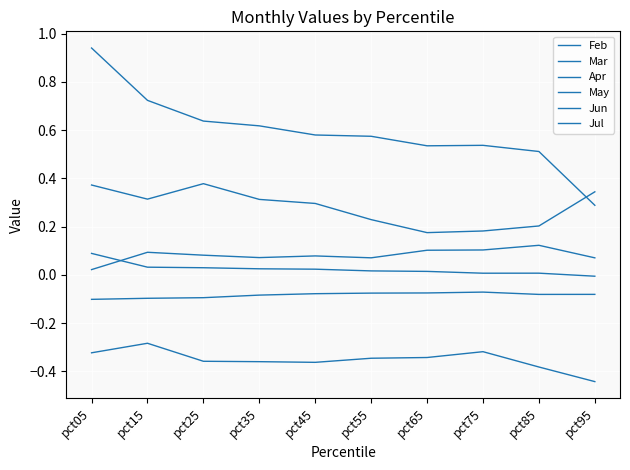

True or false: Apr and Jun intersect in this chart.

False